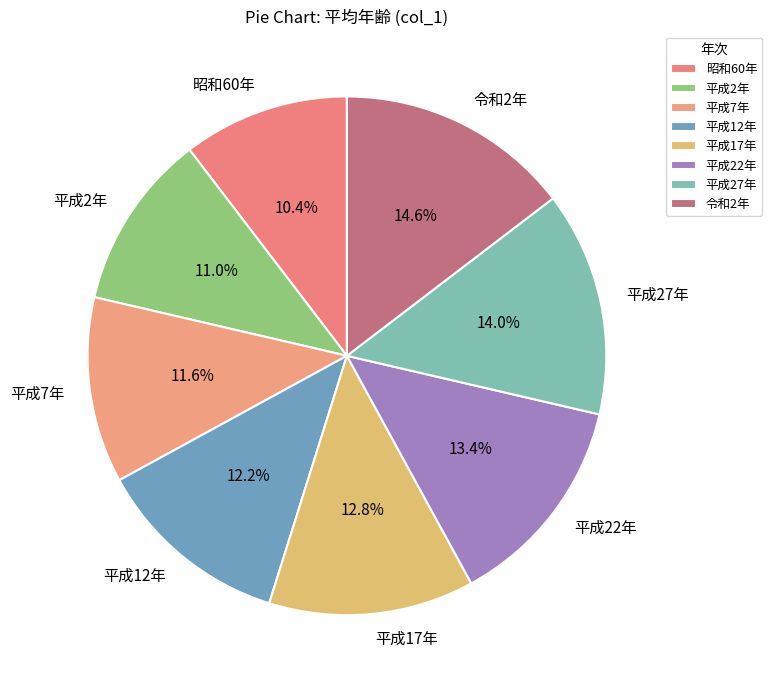

To the nearest percent, what is the difference between the largest and smallest slice percentages?

4%